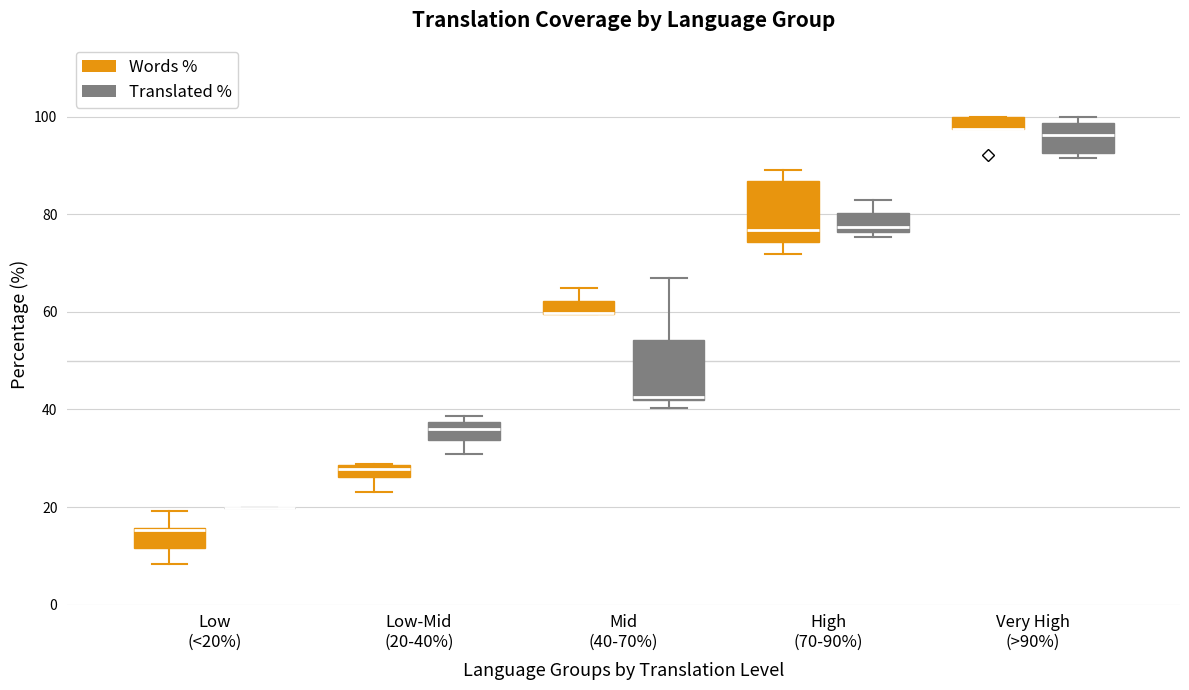

Where is the lower edge of the box for Mid (40-70%) (Translated %) on the y-axis? The values are not printed on the chart, so give them approximately, as read against the axis.

42